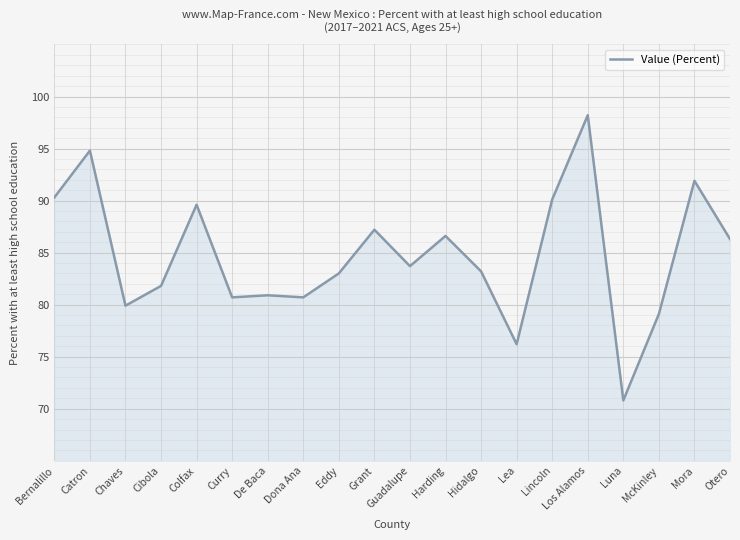

What is the ratio of the value at Chaves to the value at McKinley?

1.0